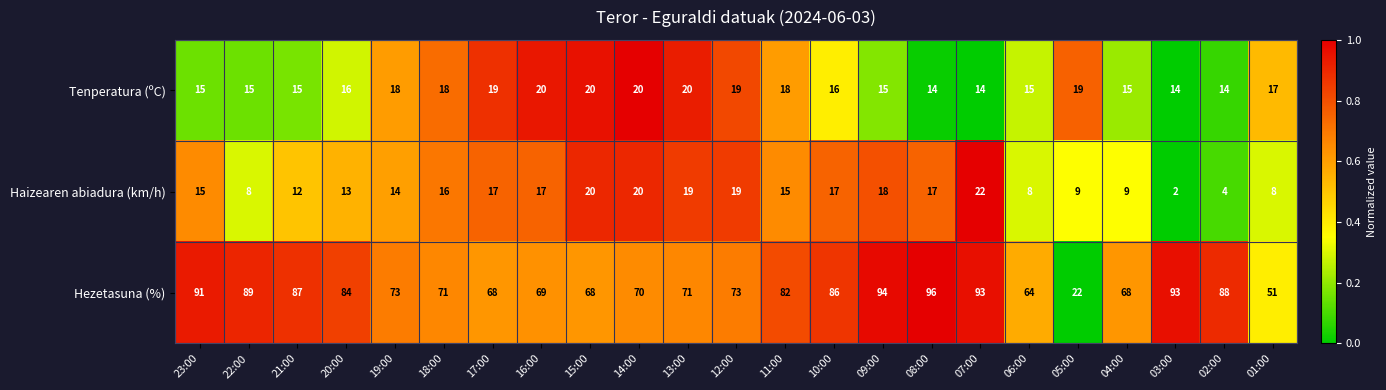

True or false: Haizearen abiadura (km/h) has a value of 17 at 10:00.

True